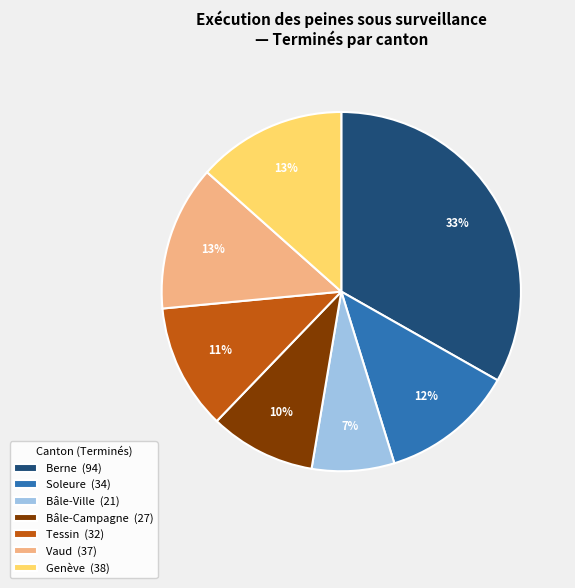

How many segments does this pie chart have?

7